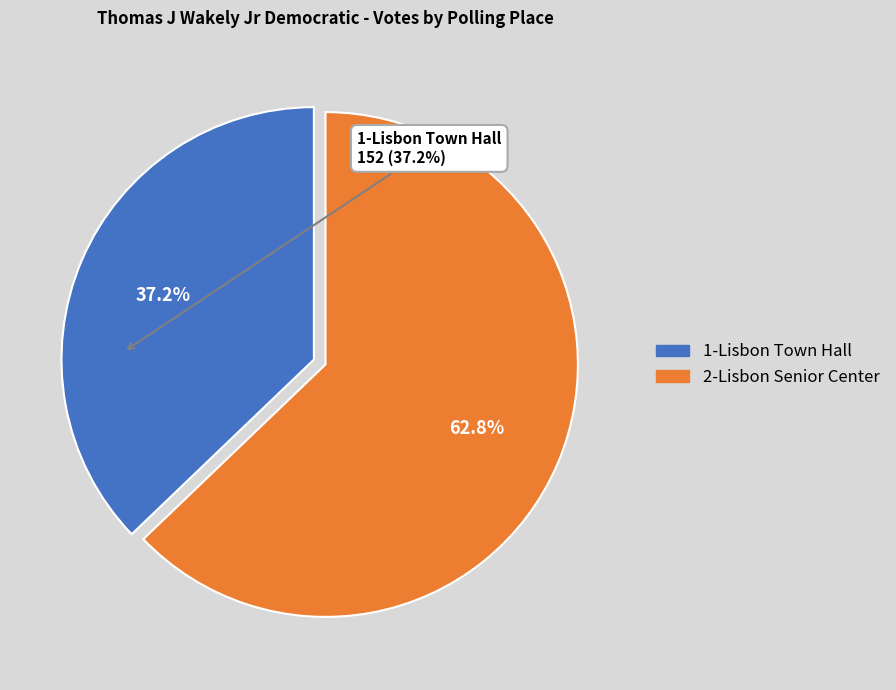

Between 1-Lisbon Town Hall and 2-Lisbon Senior Center, which is larger?

2-Lisbon Senior Center